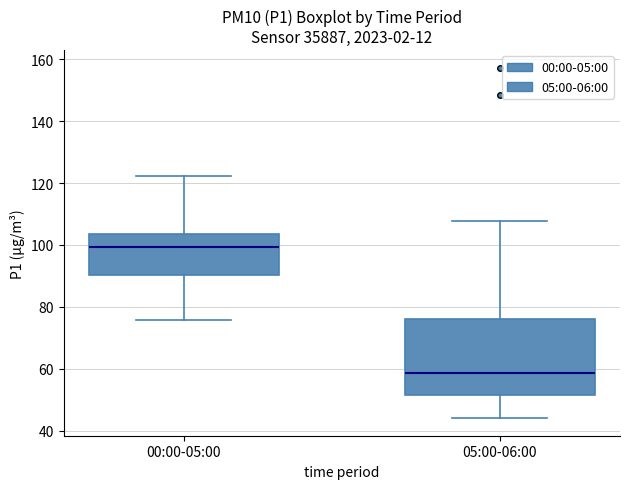

Which box has the highest median line?

00:00-05:00